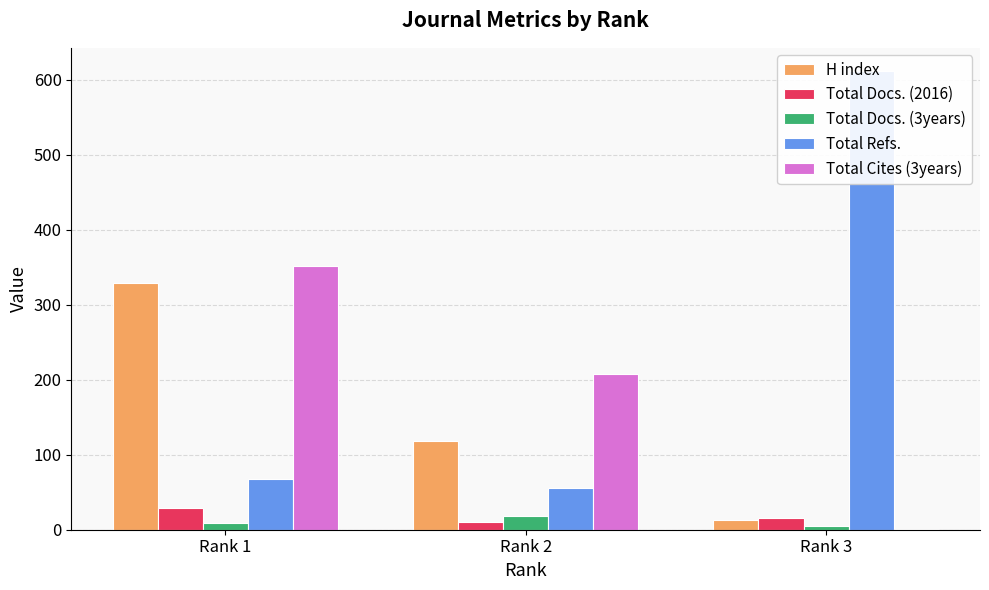

At which label is Total Docs. (2016) closest to 19?

Rank 3